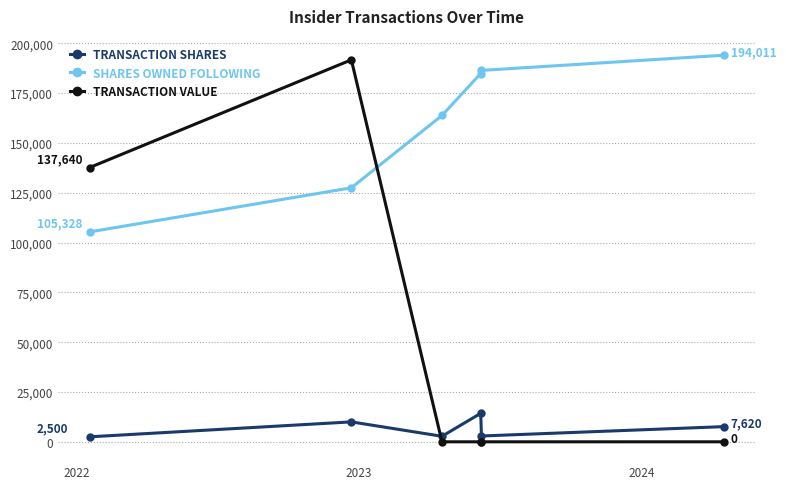

What is the highest value of the TRANSACTION SHARES series?

14291